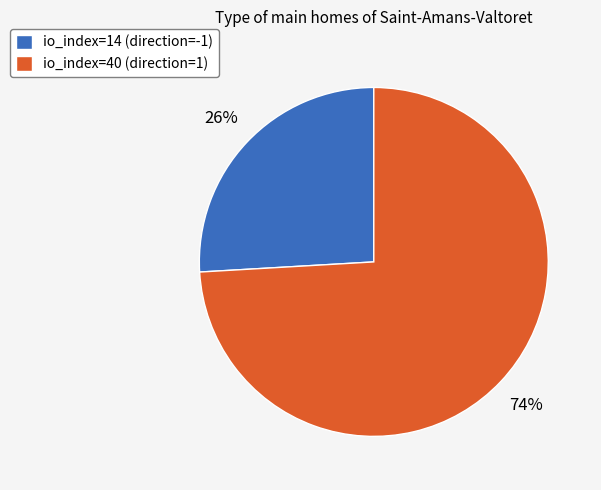

To the nearest percent, what is the combined percentage of io_index=14 (direction=-1) and io_index=40 (direction=1)?

100%